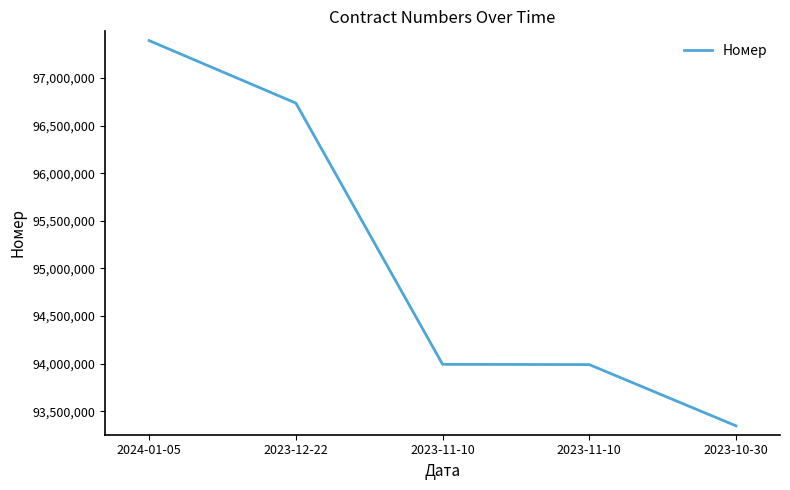

Reading left to right, extract all data points from this chart.

97392616	96736230	93992056	93989118	93345908